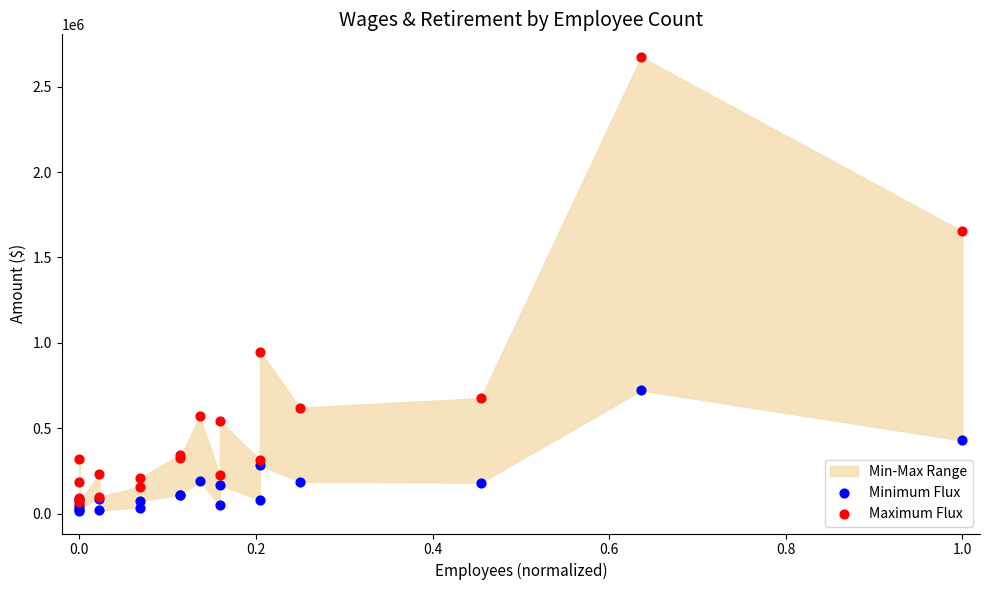

Which series has the largest Y range (max minus min)?

Maximum Flux